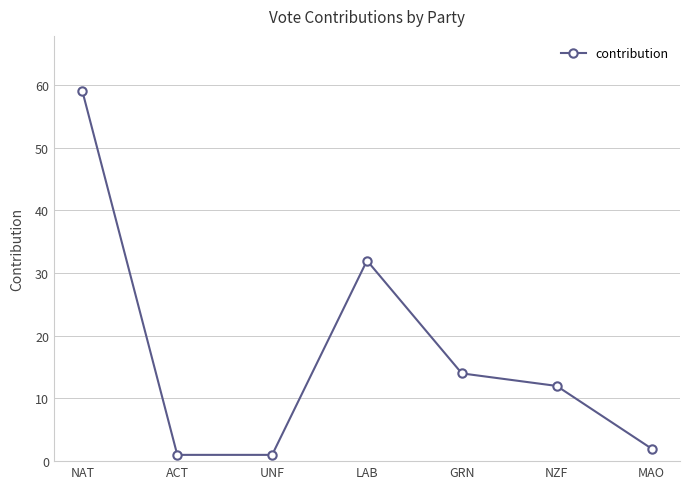

What is the sum of the values at NZF and MAO?

14